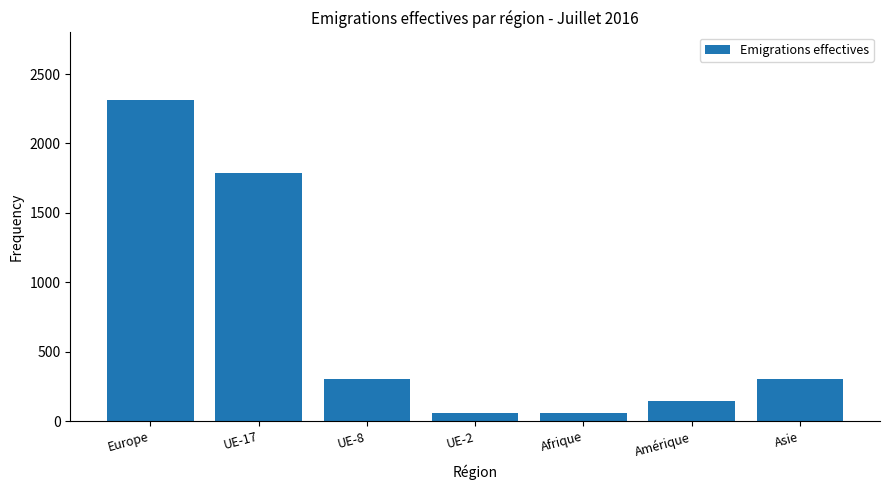

Is it true that the value at UE-8 is 87?

False